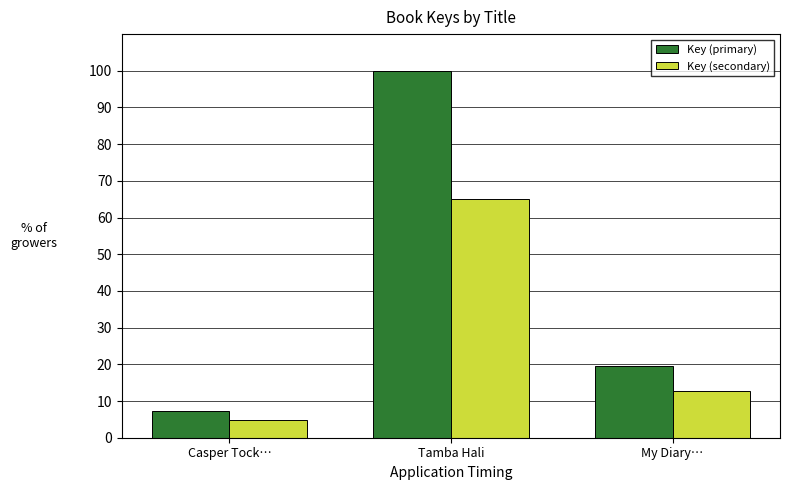

What is the sum of all Key (secondary) values?

82.3